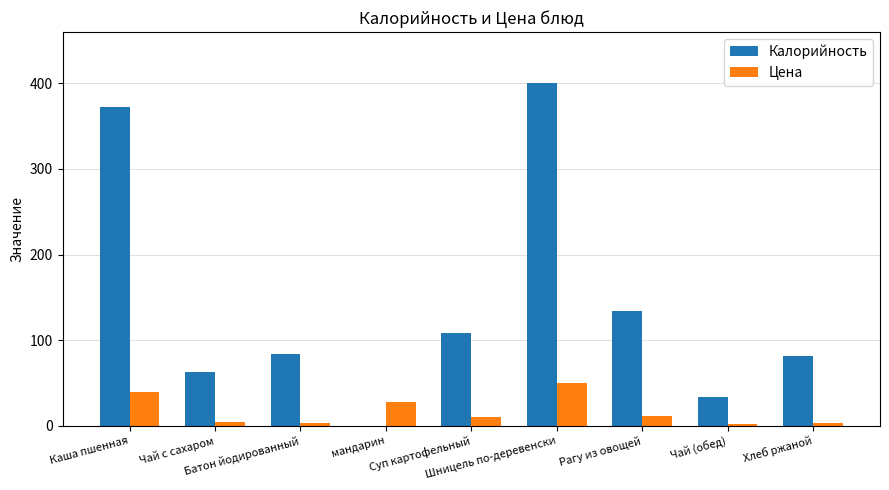

What is the highest value of the Цена series?

49.5